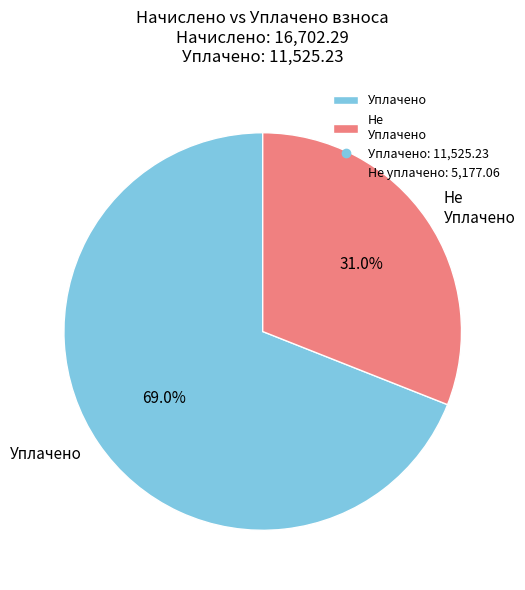

Does any single category account for the majority?

Yes